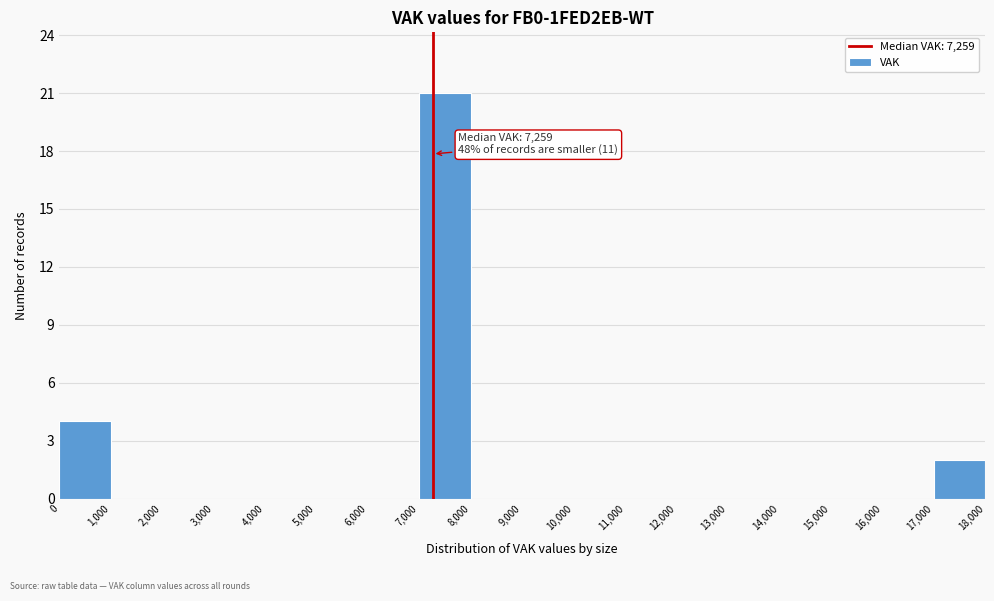

Over which range of the x-axis is the bar tallest?

7,000 to 8,000